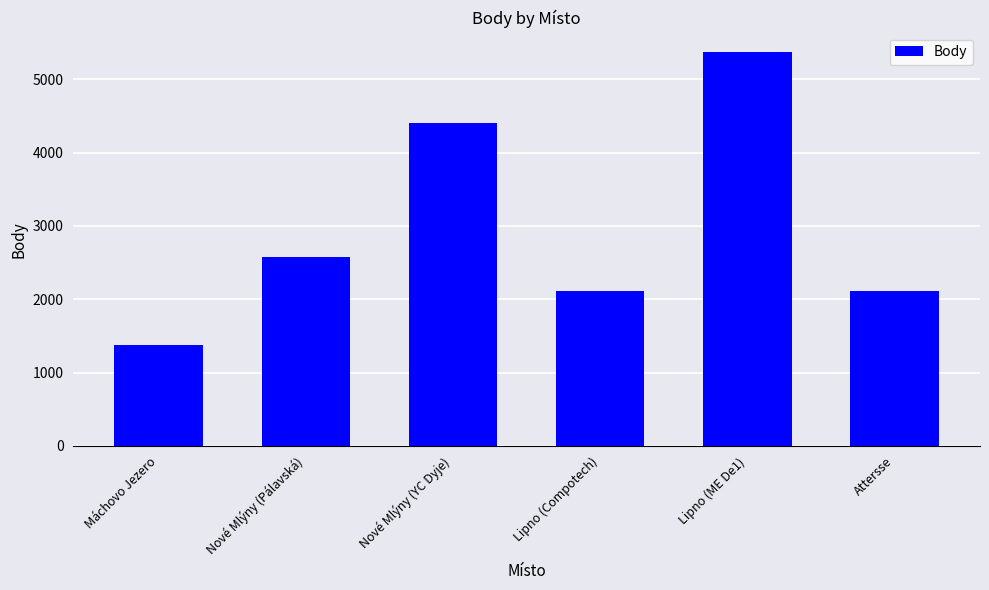

At which category does the chart reach its minimum across all series?

Máchovo Jezero